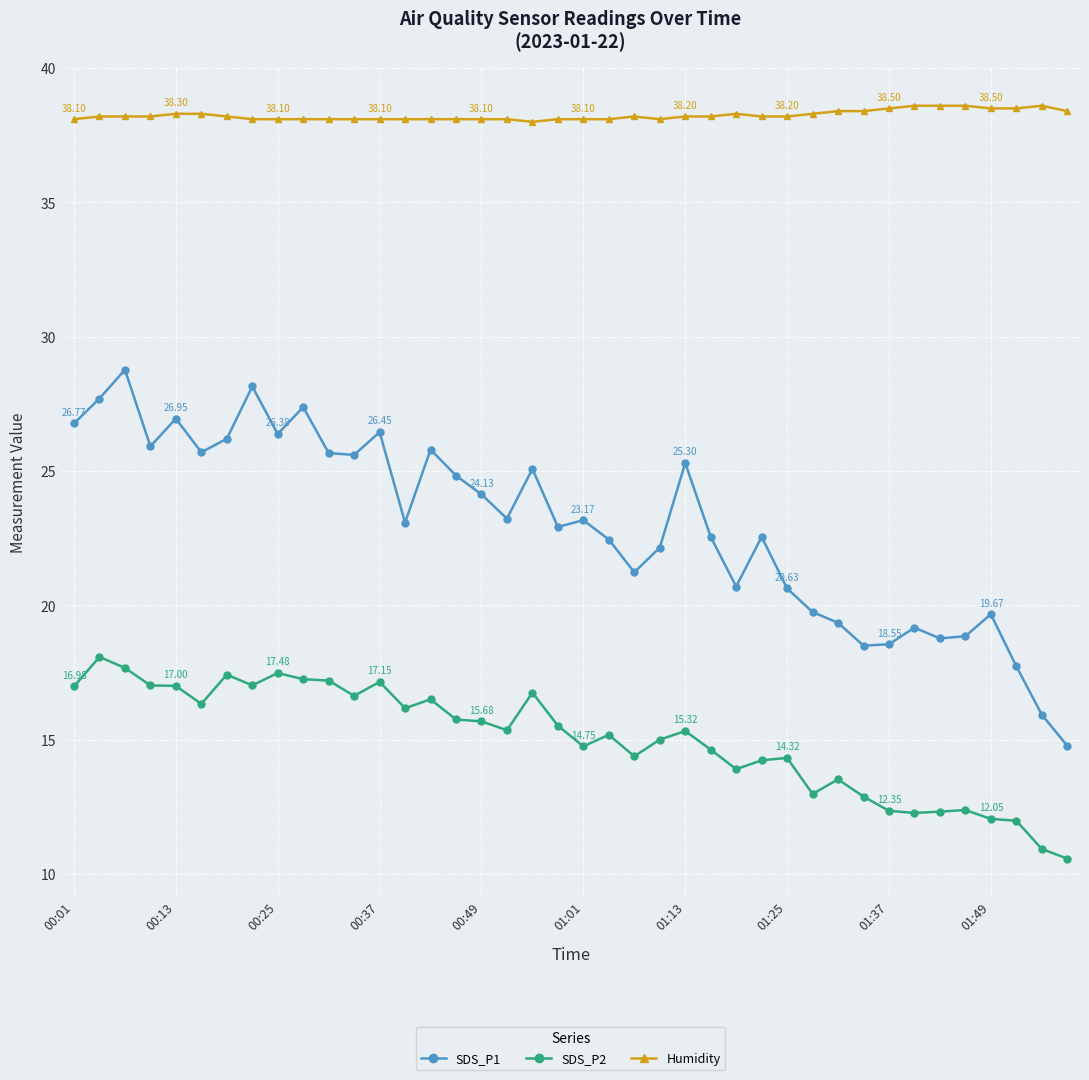

In SDS_P1, how many points are lower than both neighbors (excluding endpoints)?

11